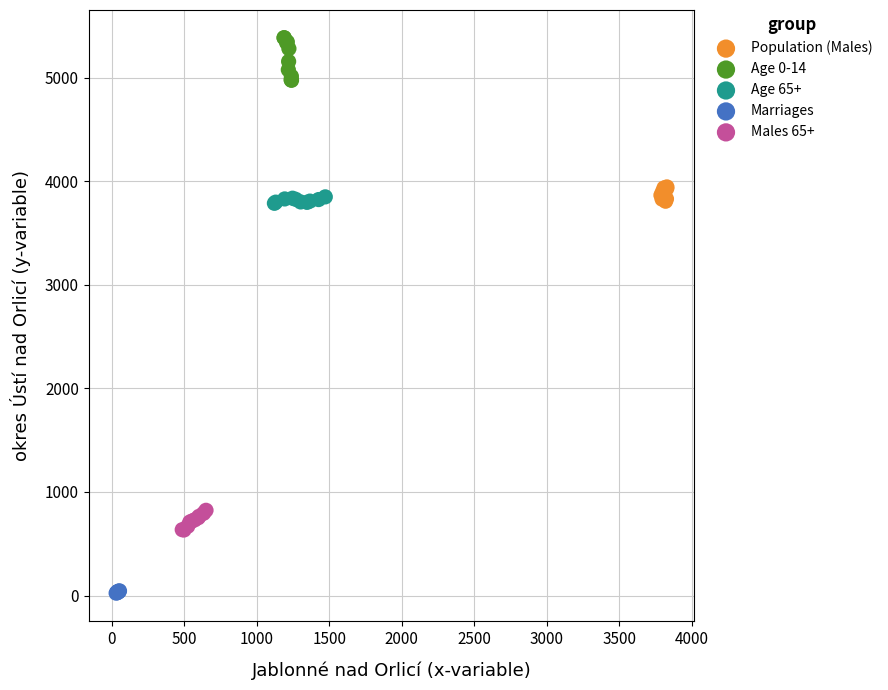

What are all the series names shown in the legend?

Population (Males), Age 0-14, Age 65+, Marriages, Males 65+